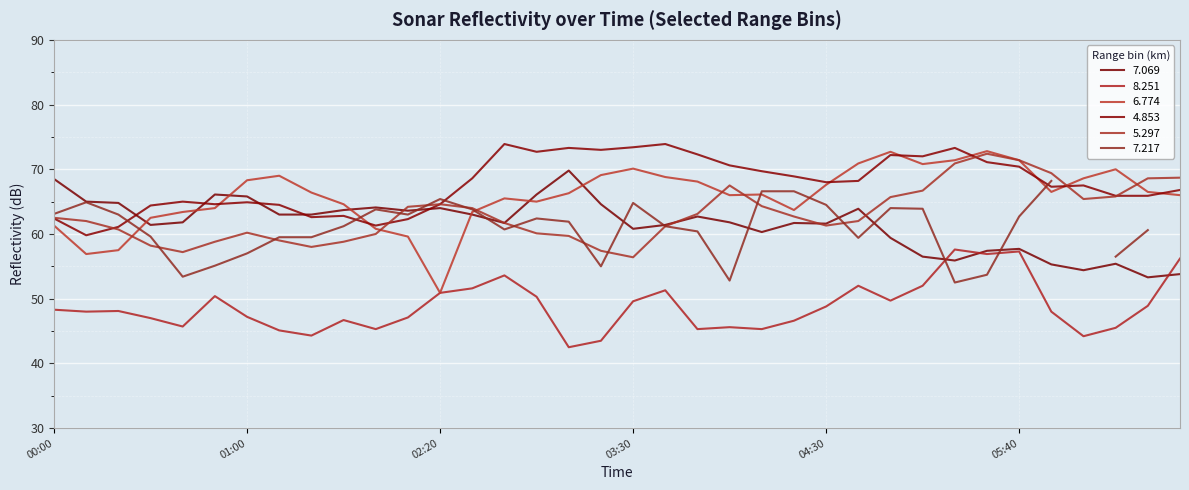

Where is the first local minimum for 8.251?

2007/06/20 00:10